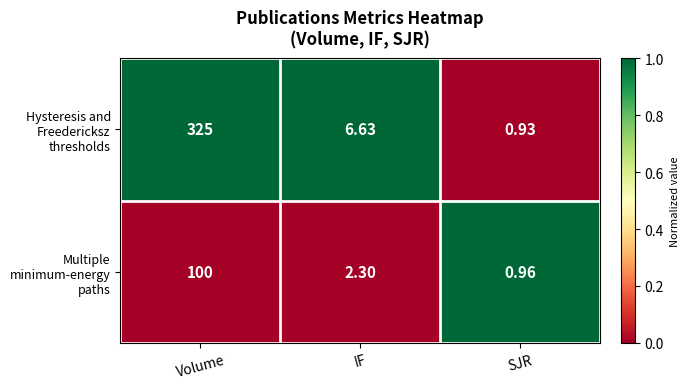

At which category is the sum across all series the highest?

Volume